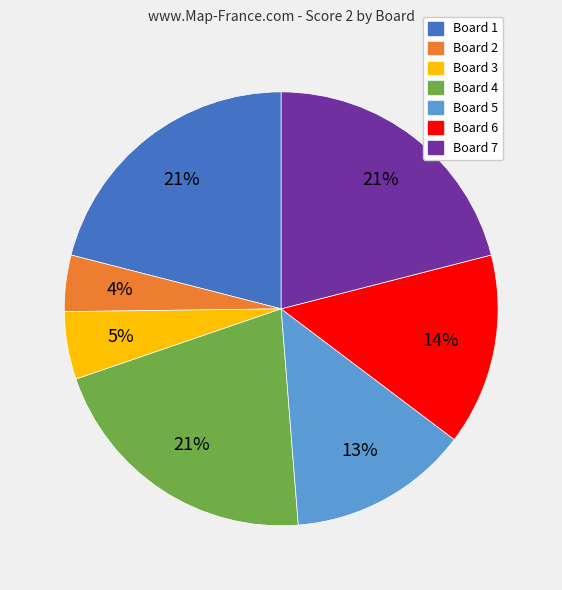

To the nearest percent, what is the difference between the largest and smallest slice percentages?

17%